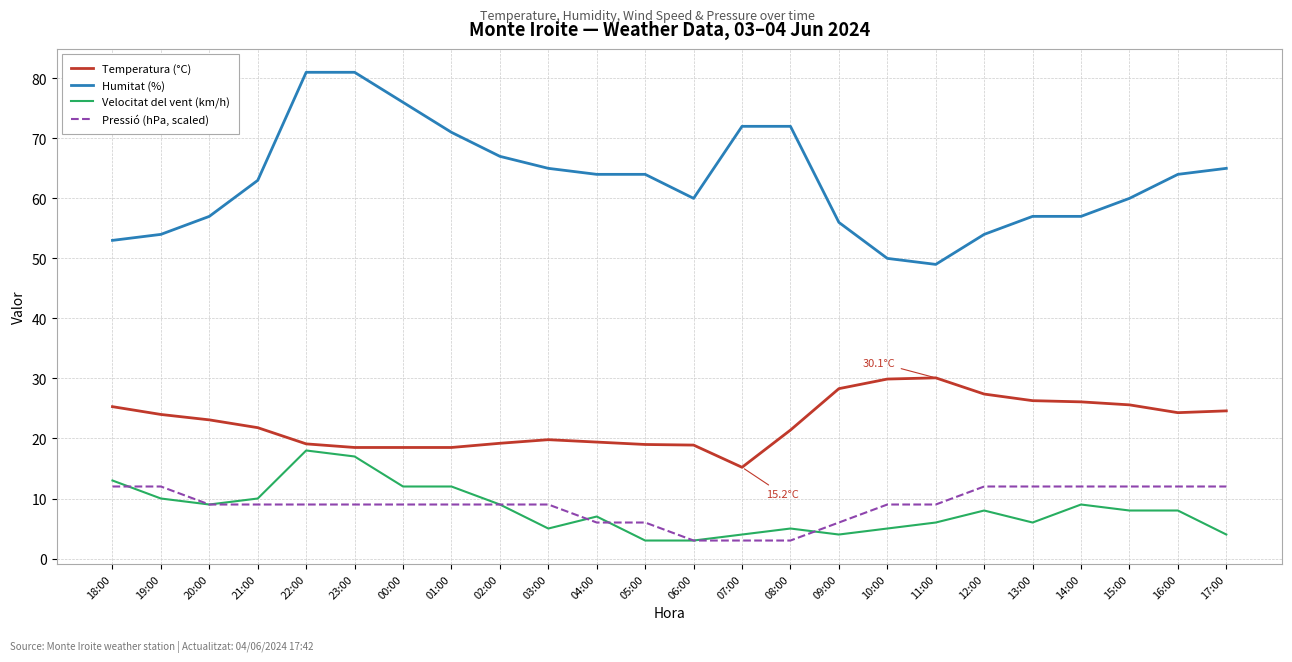

What is the maximum value for Humitat (%)?

81.0